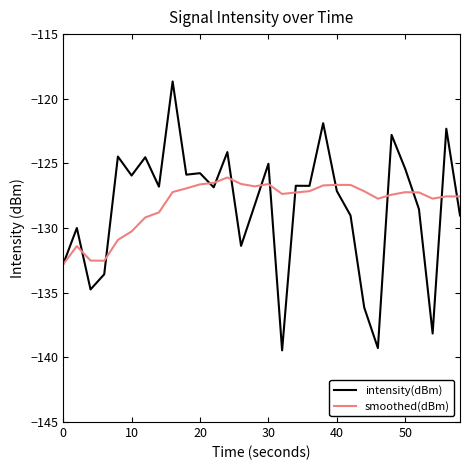

What is the maximum value shown in the chart?

-118.7